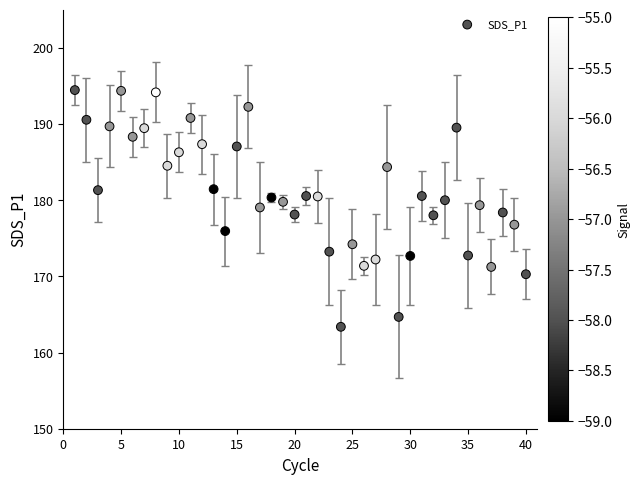

What is the range of Y values (max minus min)?

31.1